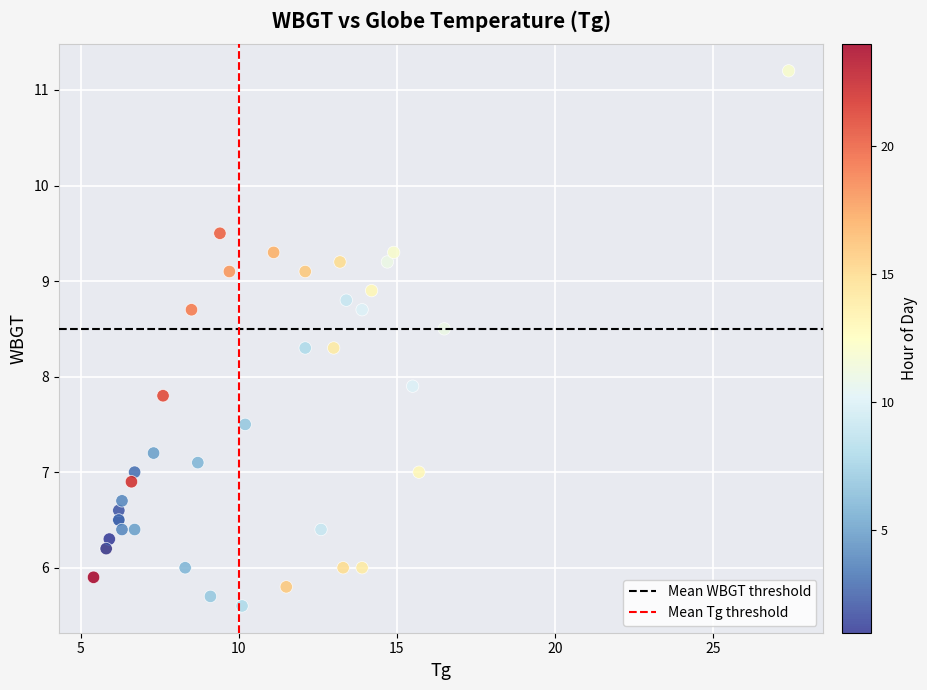

What Y value in the scatter plot is closest to 8?

7.9